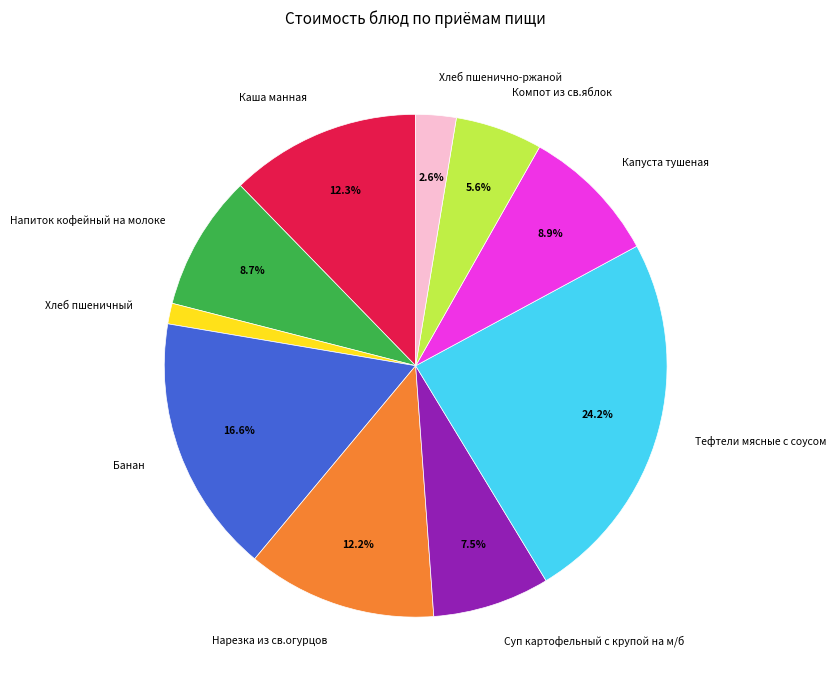

Combined, what portion of the pie is Капуста тушеная and Банан?

25.5%